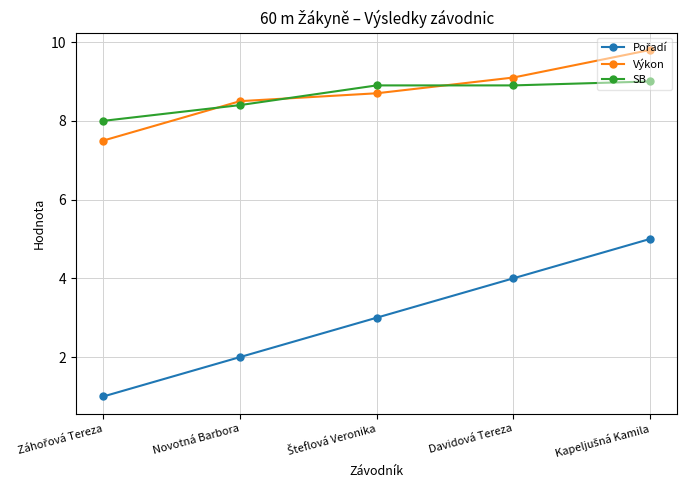

How many values in the Výkon series are below 8?

1